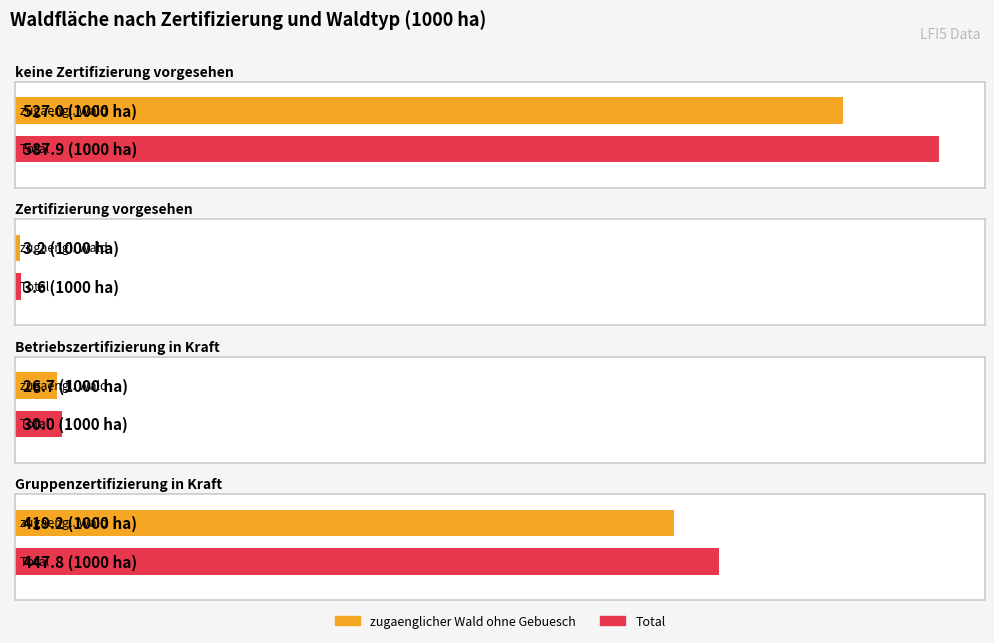

How many groups of bars are there?

4